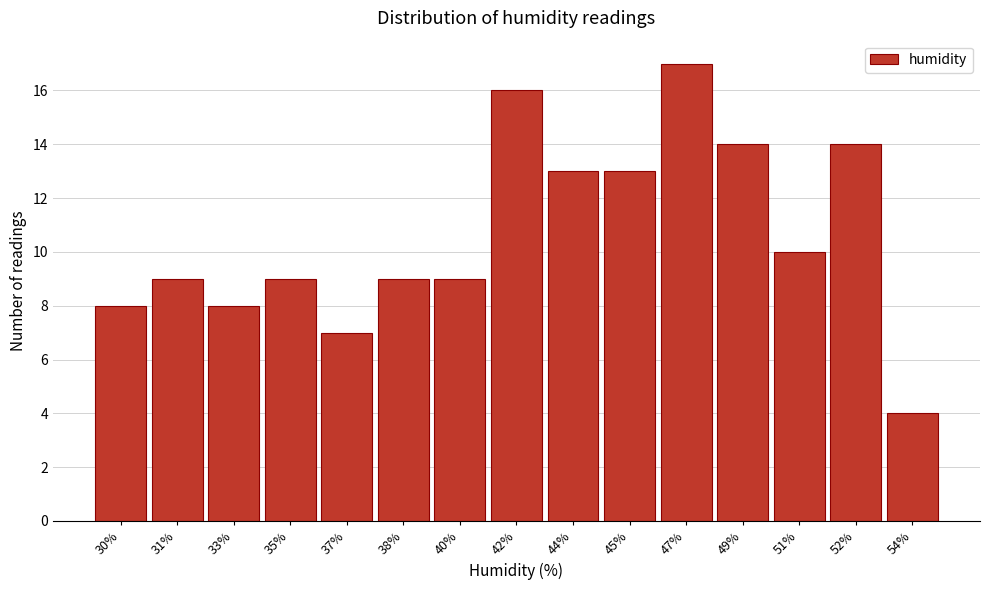

Reading left to right, extract all data points from this chart.

30%=8	31%=9	33%=8	35%=9	37%=7	38%=9	40%=9	42%=16	44%=13	45%=13	47%=17	49%=14	51%=10	52%=14	54%=4